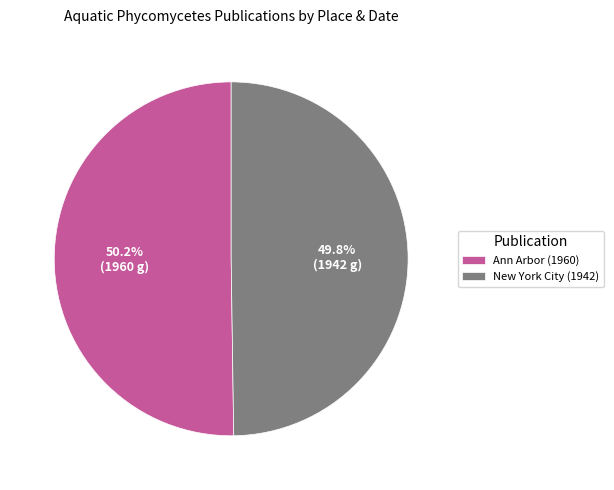

True or false: Ann Arbor (1960) accounts for 60% of the total.

False